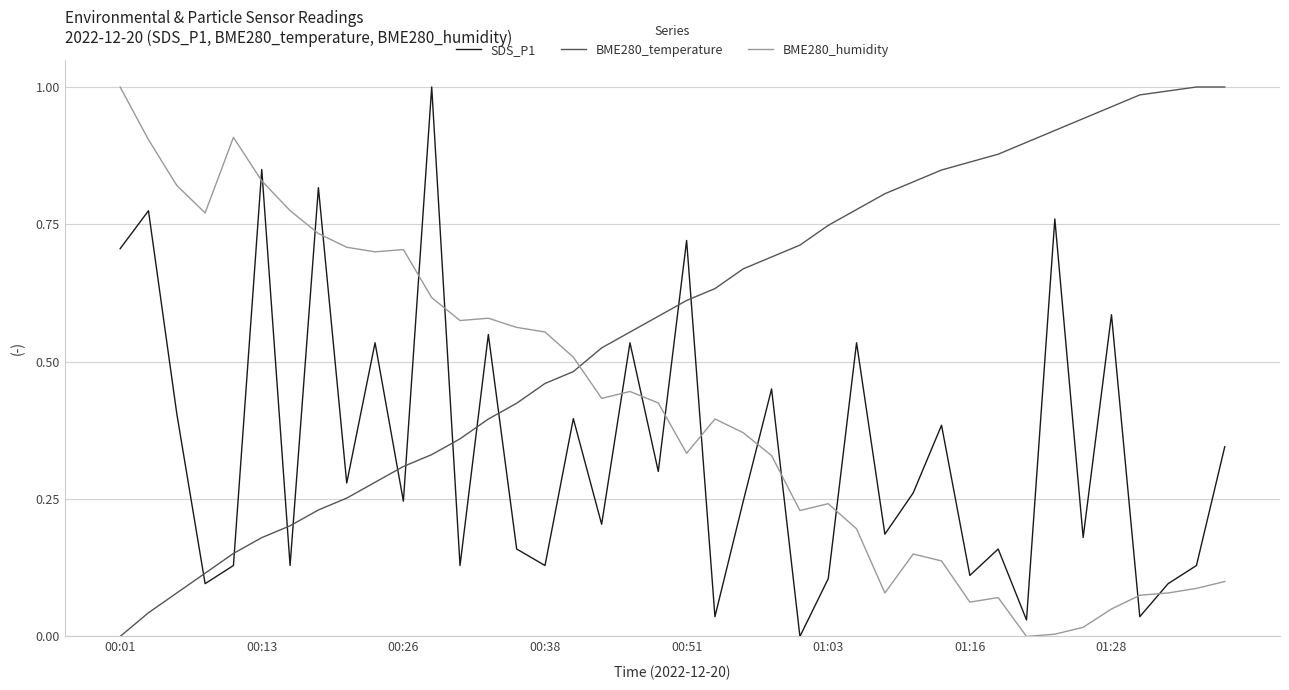

Count the number of categories in the chart.

40